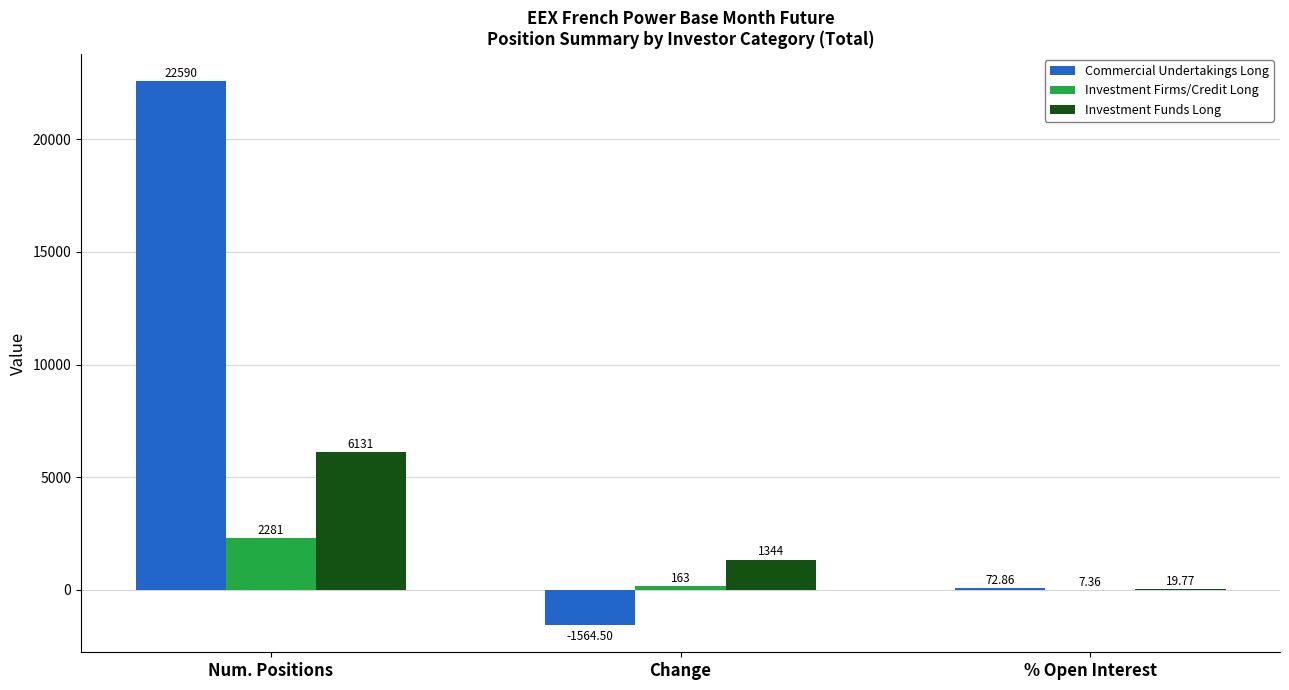

What is the total value across all series at Num. Positions?

31002.0